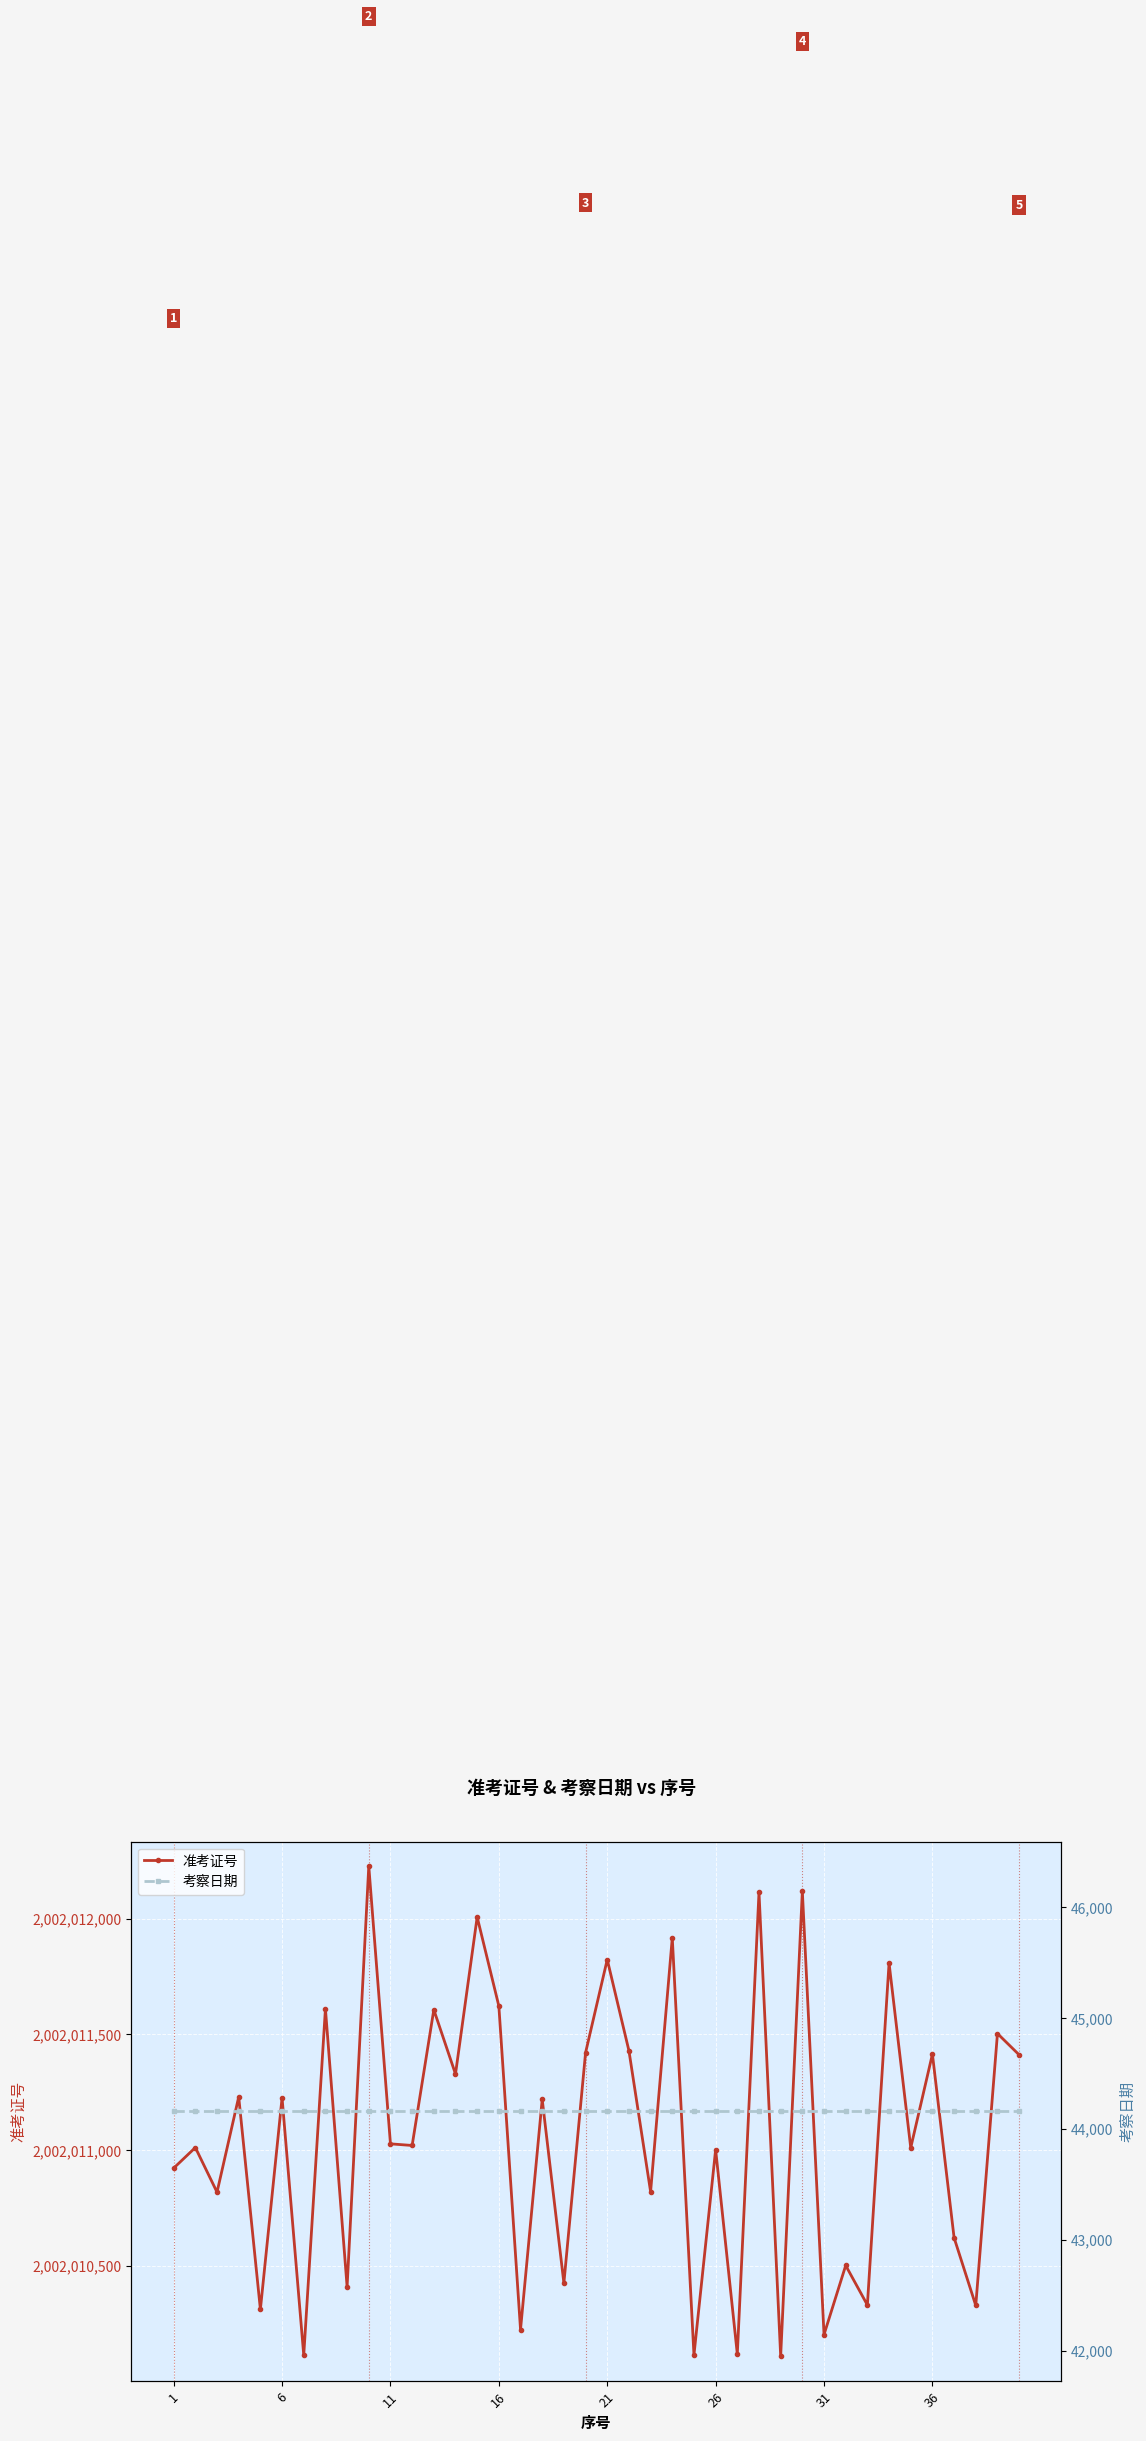

At how many categories does at least one series exceed 442134404?

40